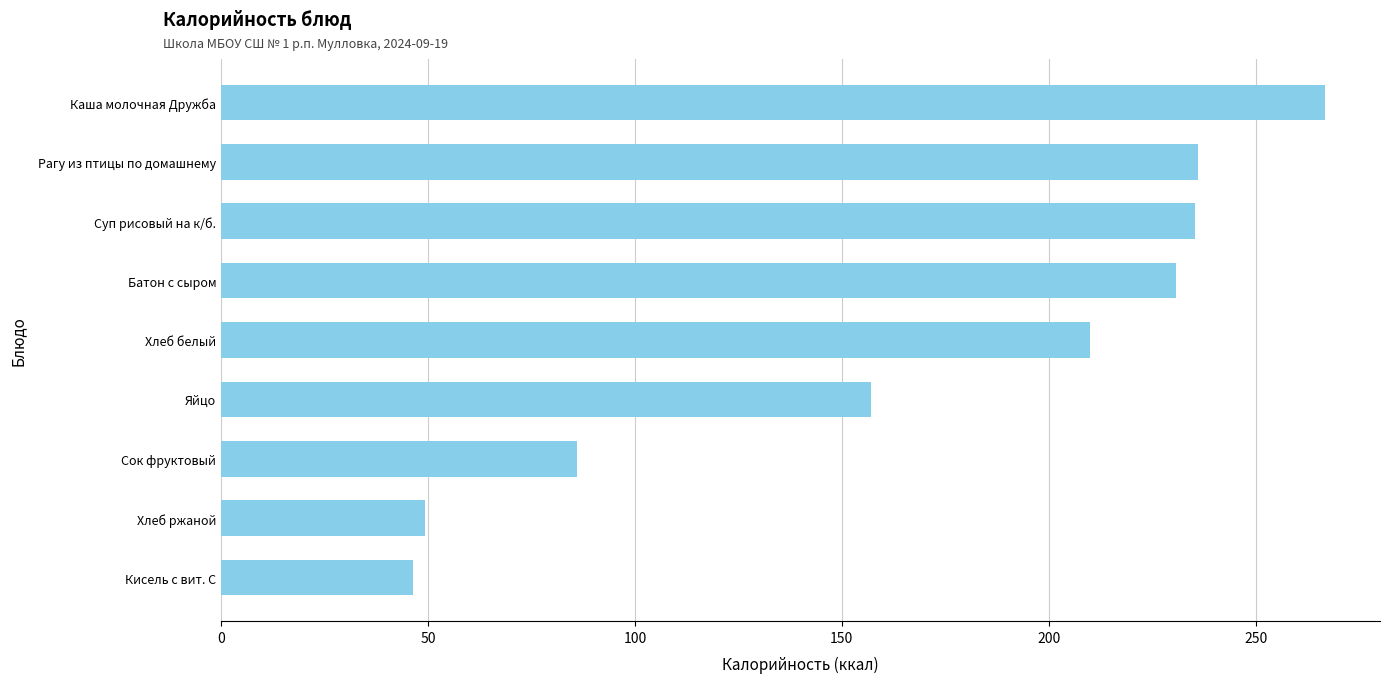

At which category does the chart reach its minimum across all series?

Кисель с вит. С